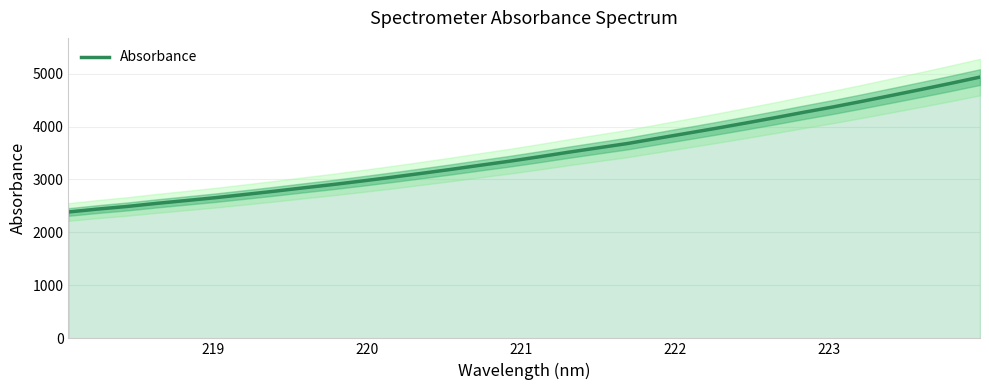

What is the maximum value for Absorbance?

4933.9